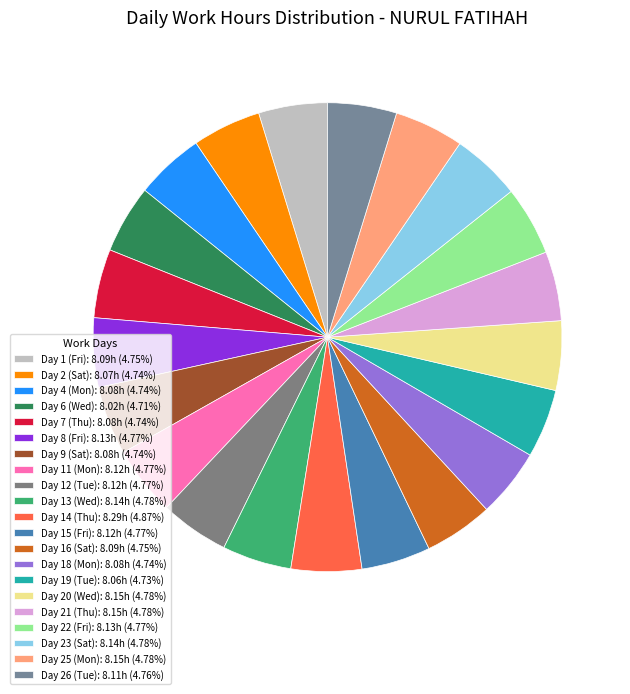

What is the change in value from Day 13 (Wed) to Day 18 (Mon)?

-0.1